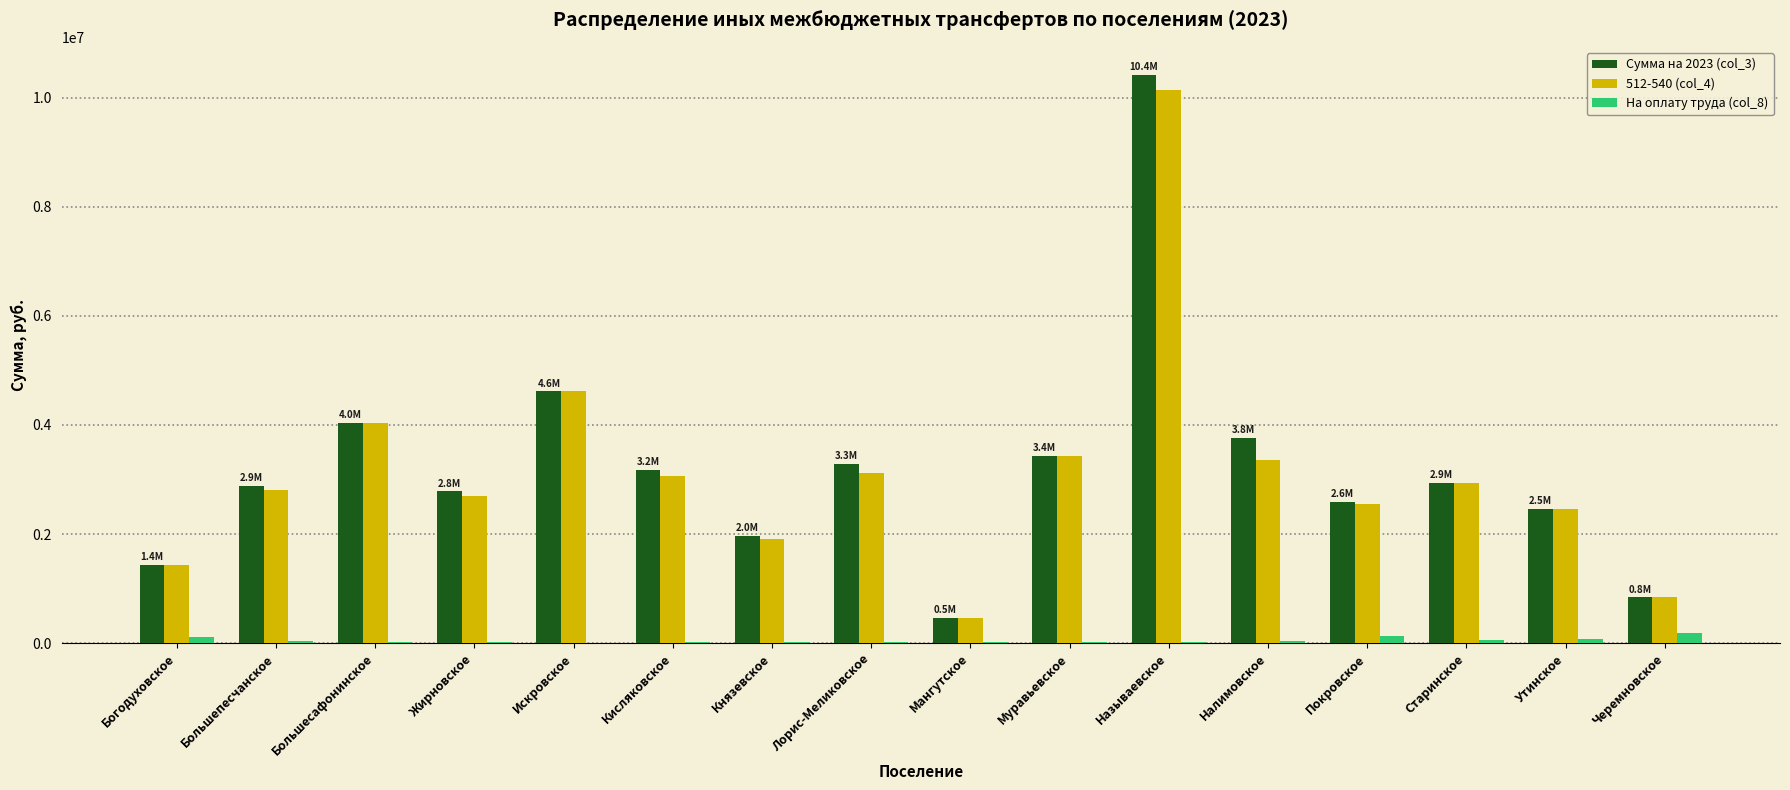

The value of 512-540 (col_4) at Жирновское is 2700063.6. True or false?

True